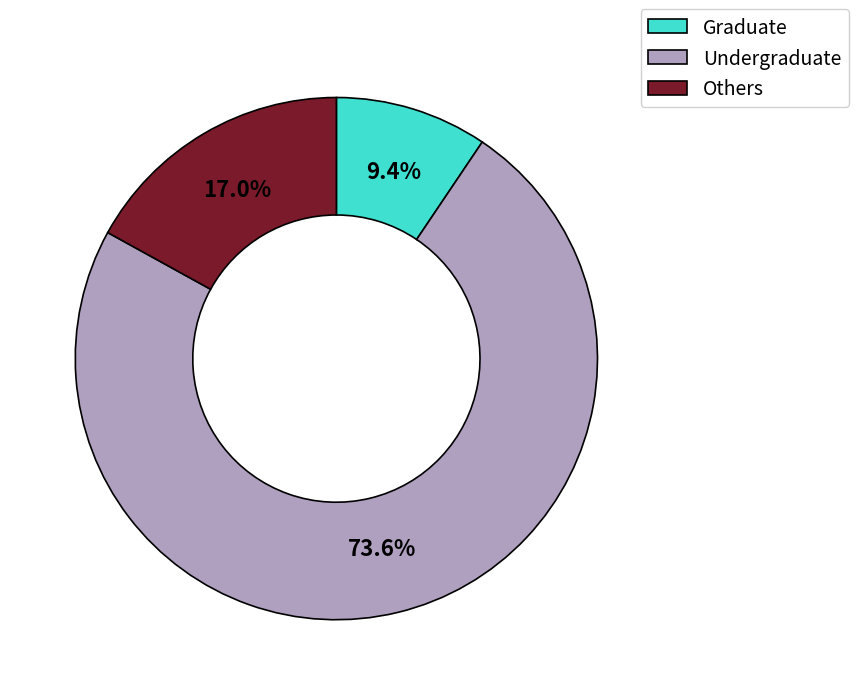

Rank the categories by value from lowest to highest.

Graduate, Others, Undergraduate